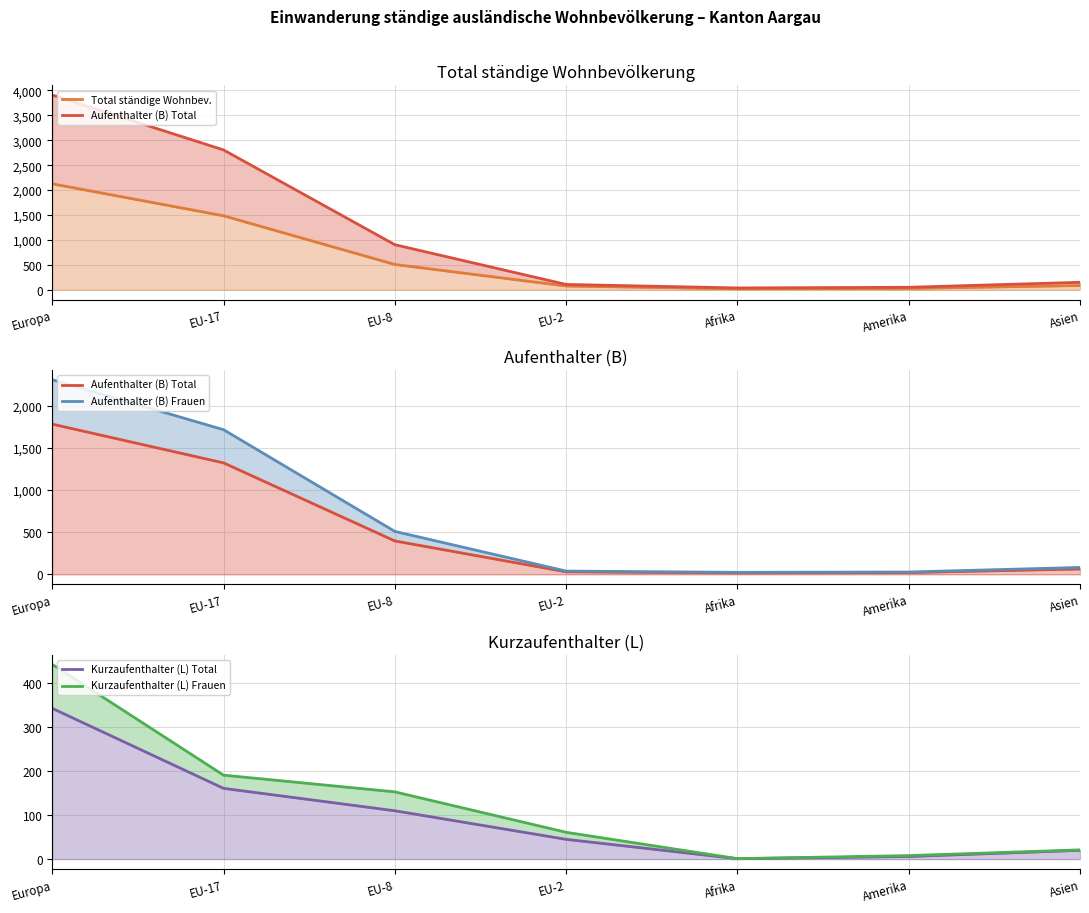

Rank the series by their maximum value, from highest to lowest.

Aufenthalter (B) Frauen, Total ständige Wohnbev., Aufenthalter (B) Total, Kurzaufenthalter (L) Frauen, Kurzaufenthalter (L) Total